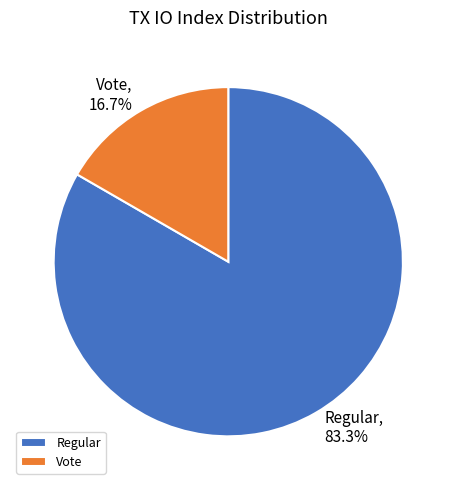

What percentage do Regular and Vote together represent?

100.0%